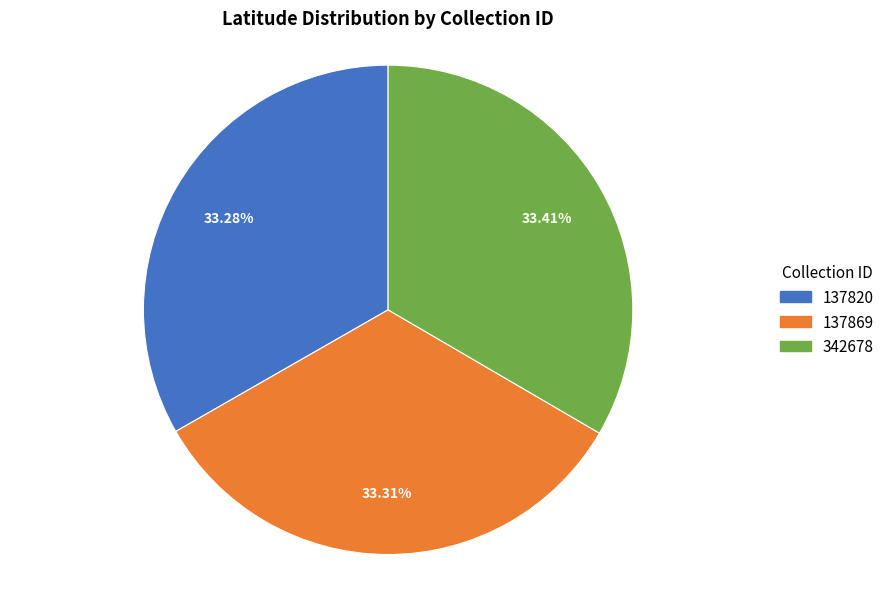

Do 342678 and 137869 together represent more than half of the pie?

Yes